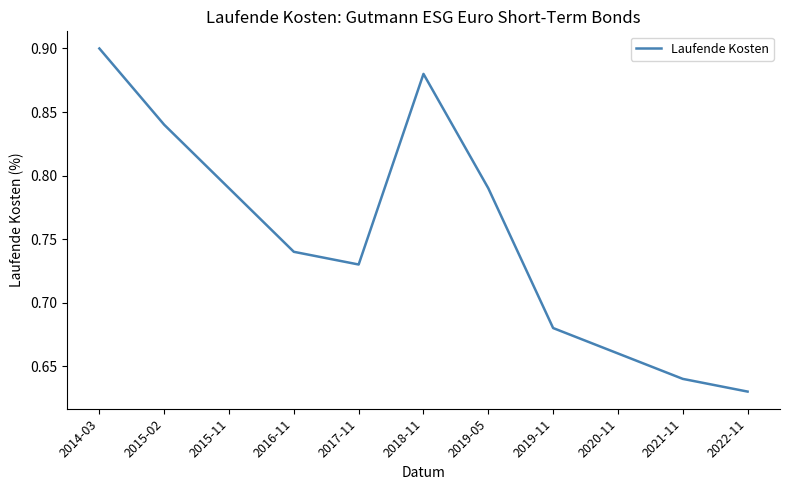

How many lines are shown in the chart?

1